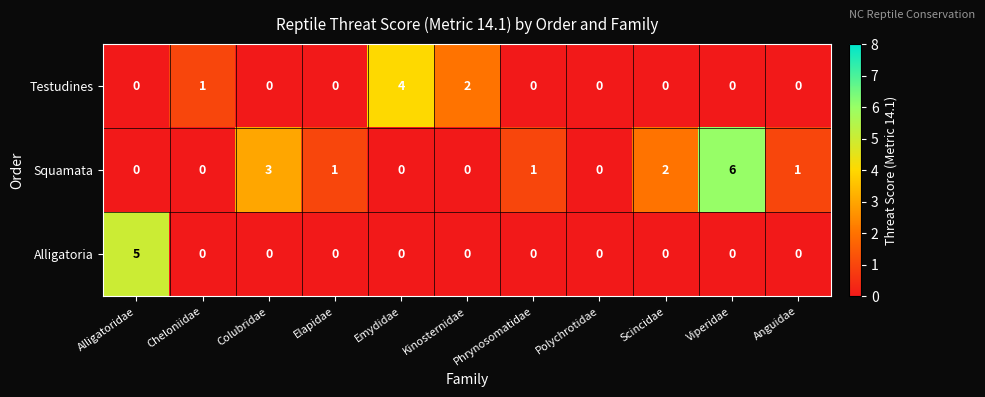

At which category is the sum across all series the highest?

Viperidae